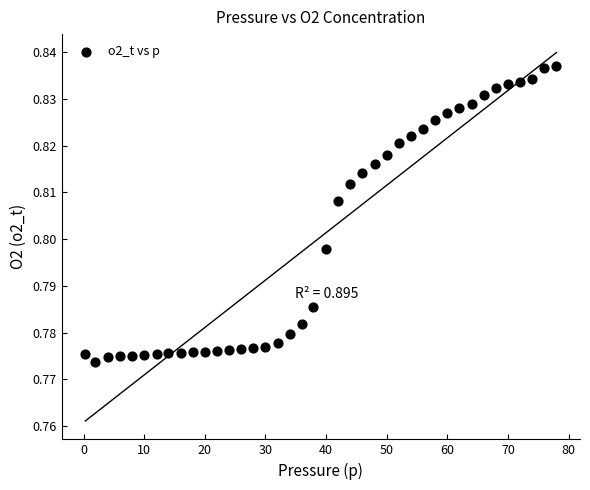

What is the range of X values (max minus min)?

77.7